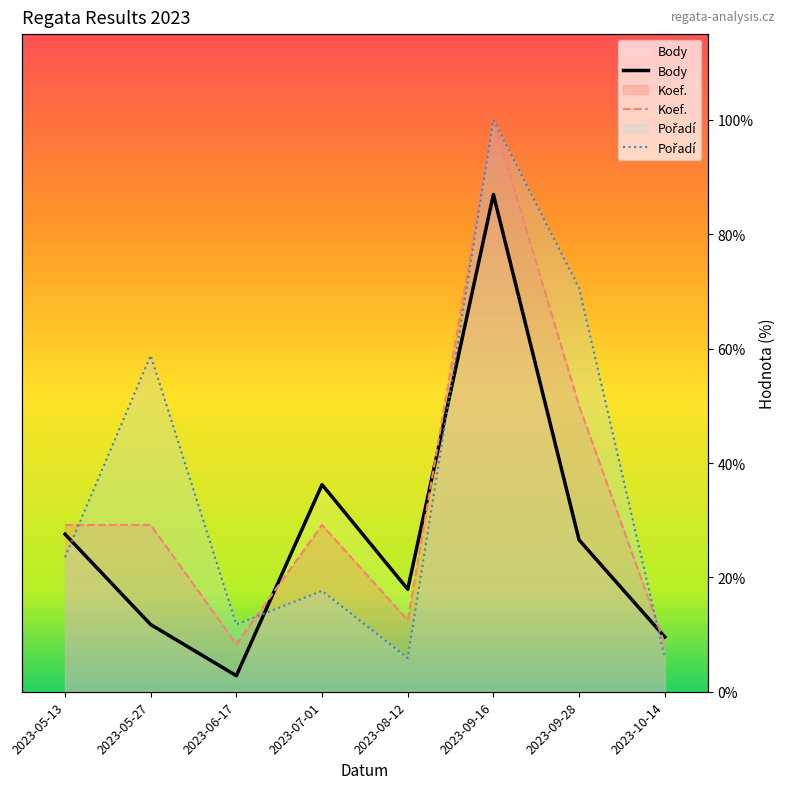

True or false: Pořadí has more than 0 interior local peaks.

True